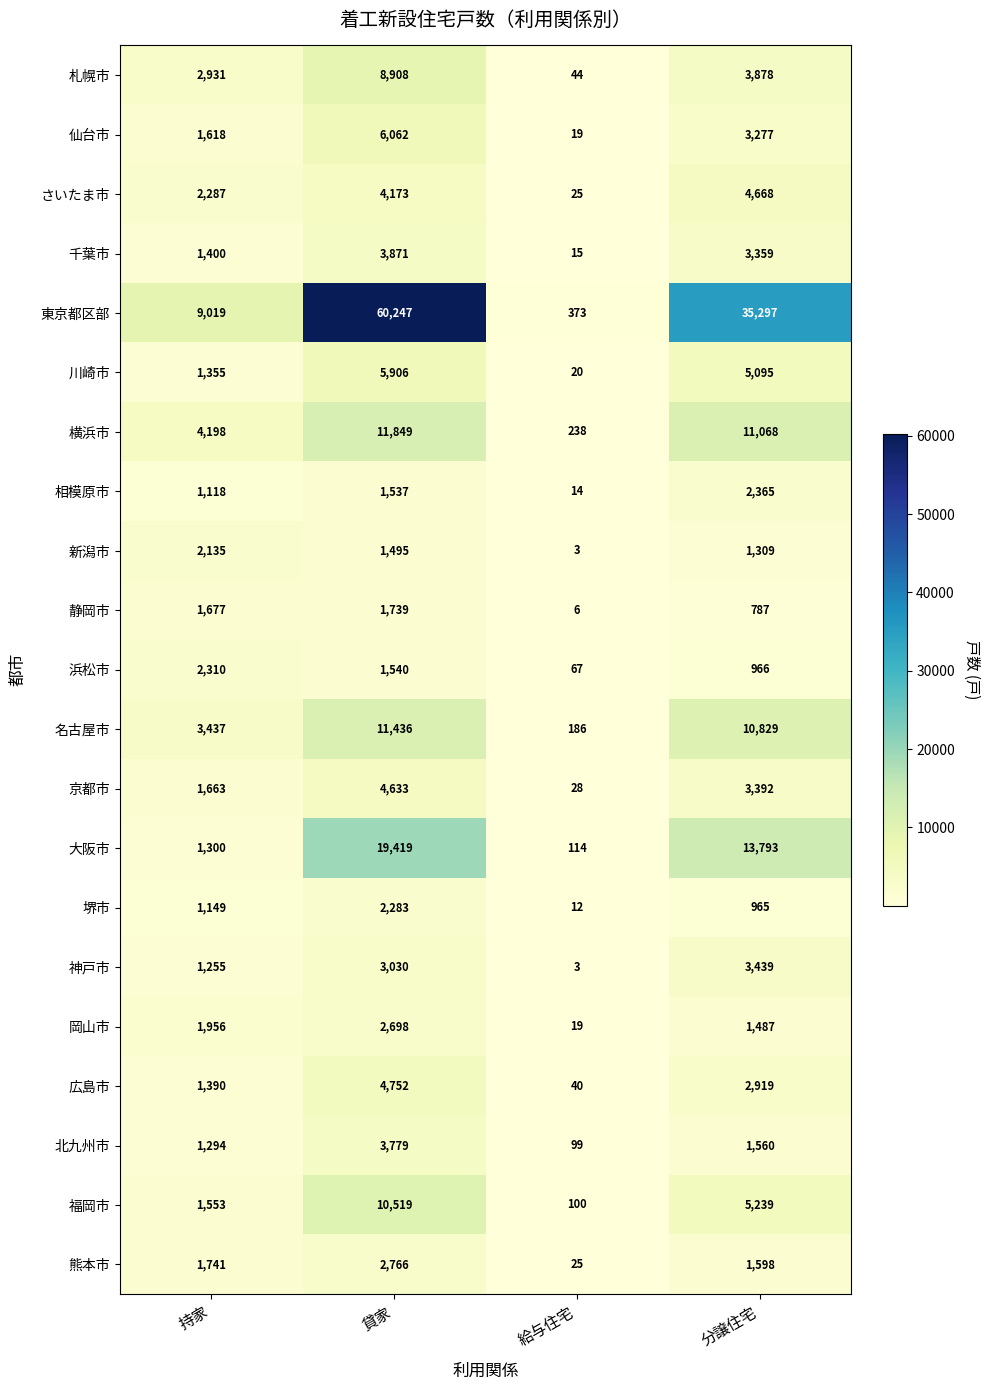

Where is 相模原市 nearest to the value 1189?

持家